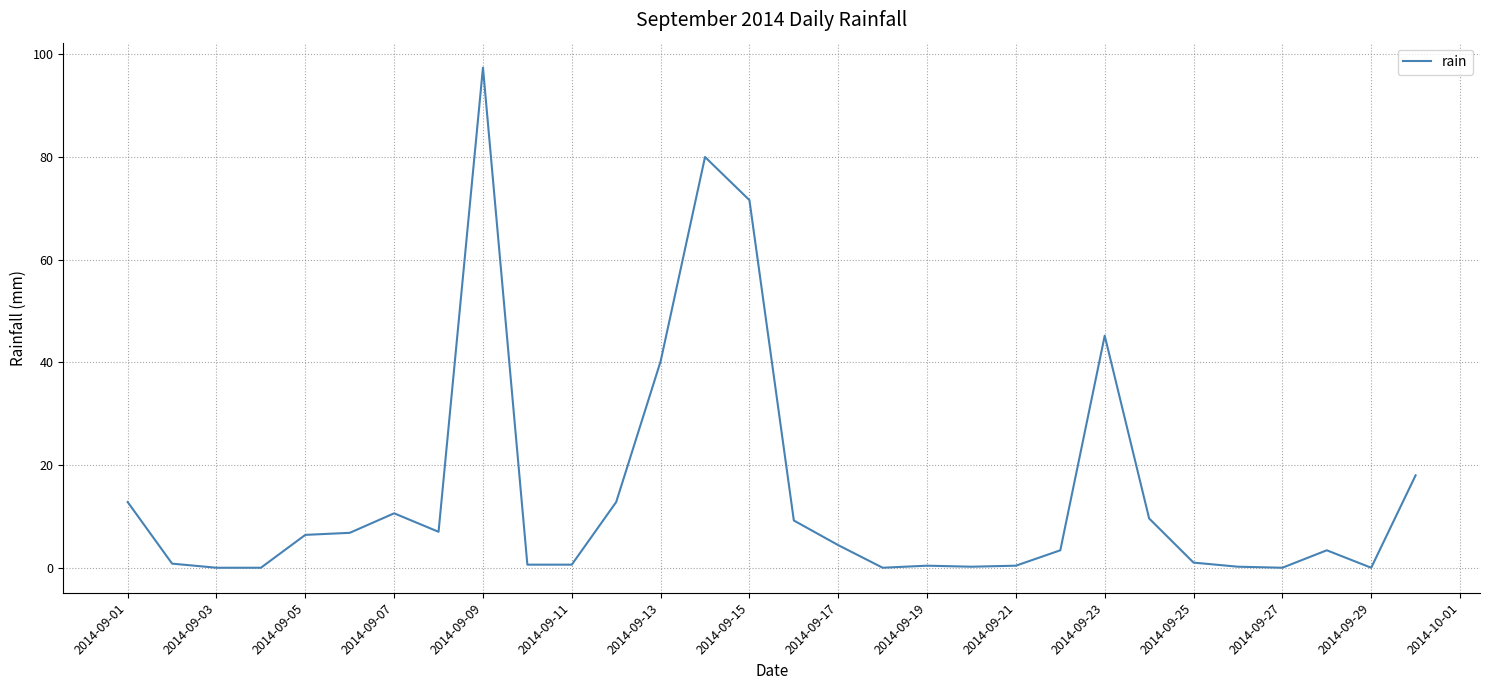

What is the difference between the maximum and minimum values?

97.4